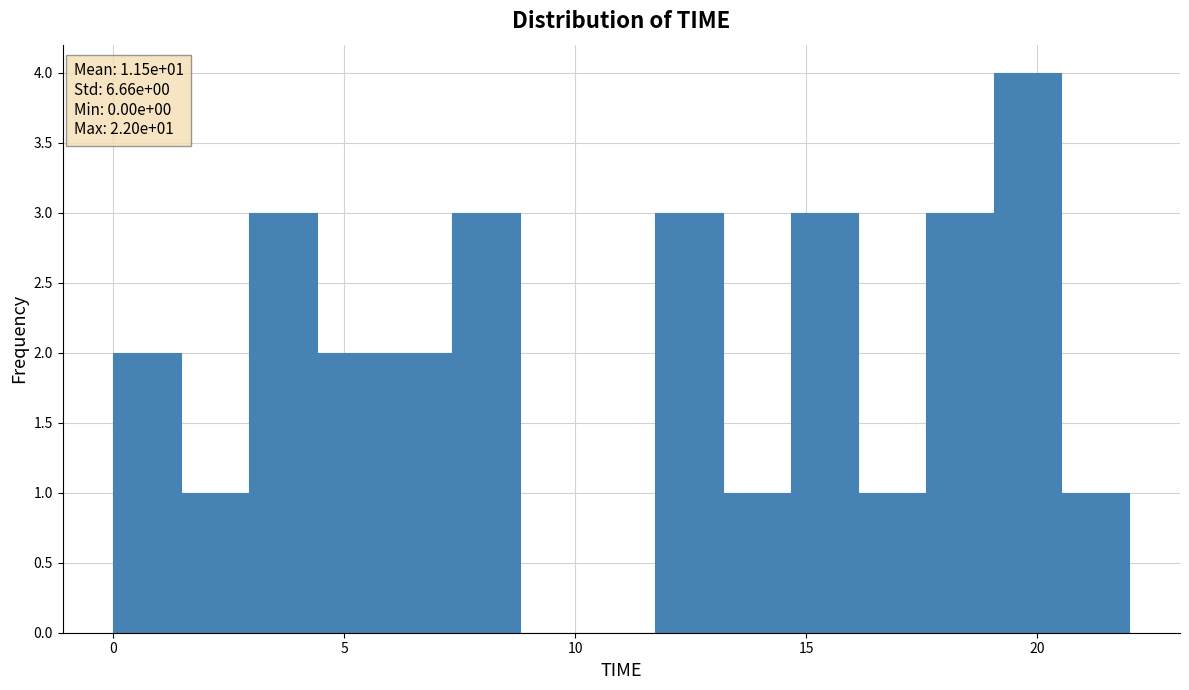

Read against the x-axis, roughly where is the centre of the tallest bar?

20.0